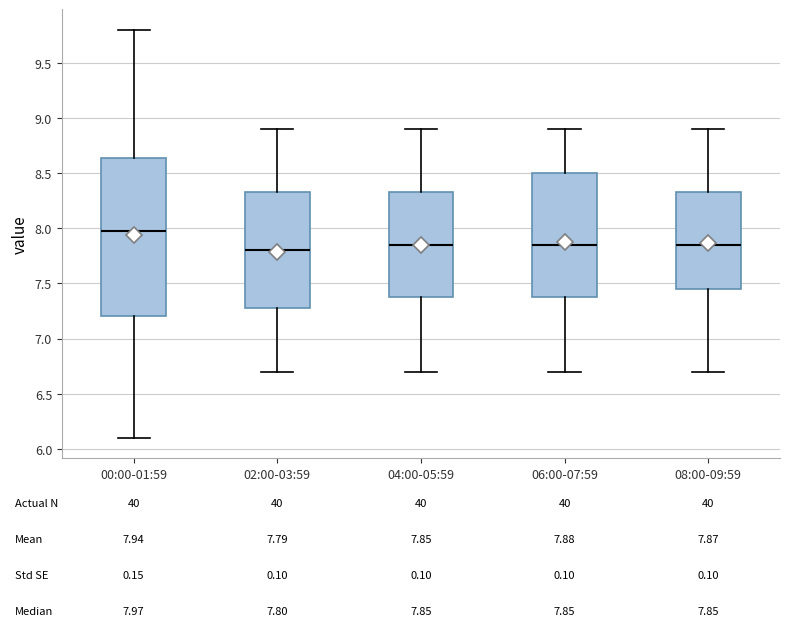

Comparing the boxes themselves (not the whiskers), which one is the tallest?

00:00-01:59